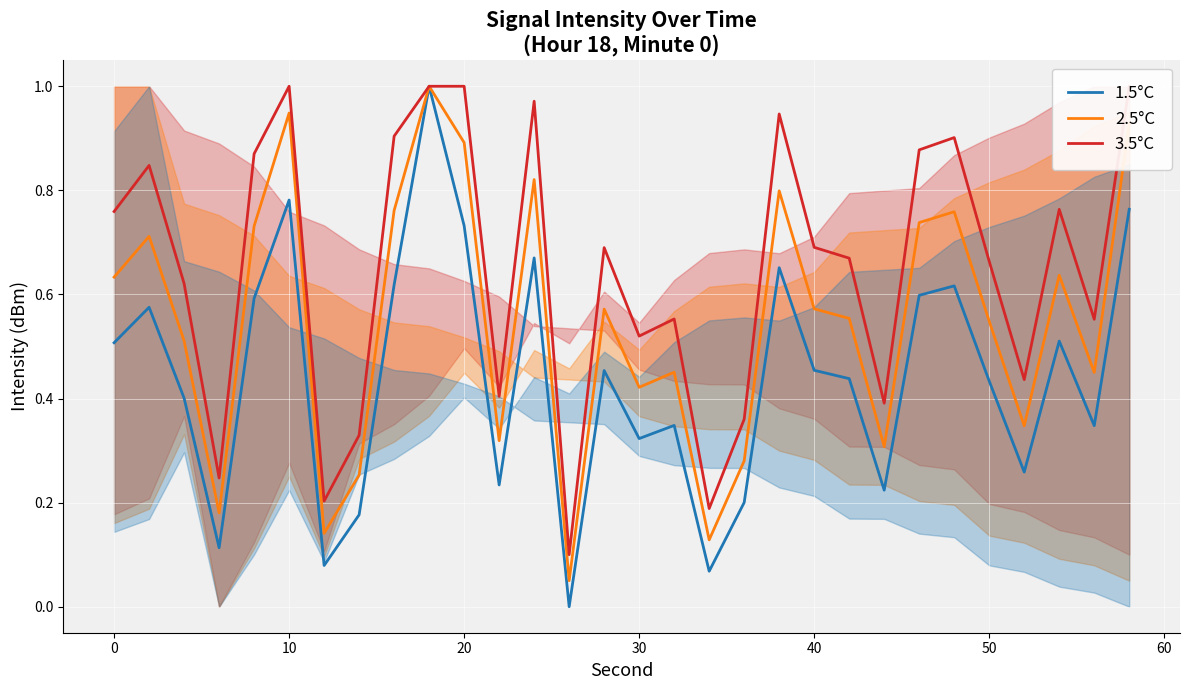

Is the value of 2.5°C at 30 greater than the value of 3.5°C at 17?

Yes